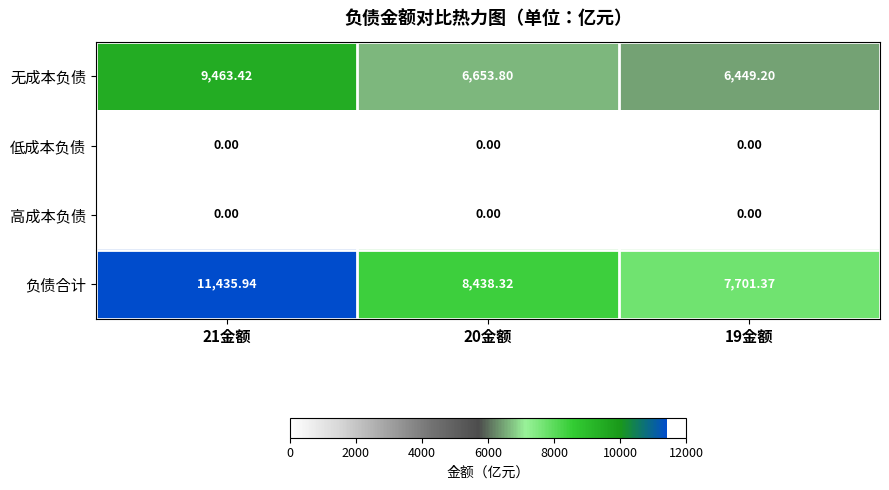

Which series changed the most between 20金额 and 19金额?

负债合计